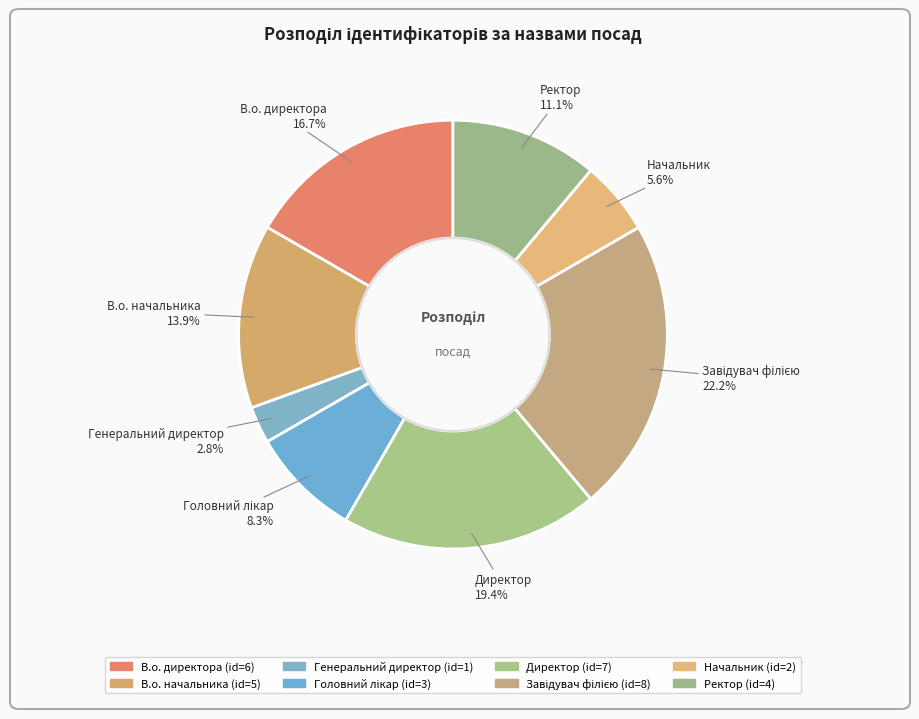

Does any single category account for the majority?

No